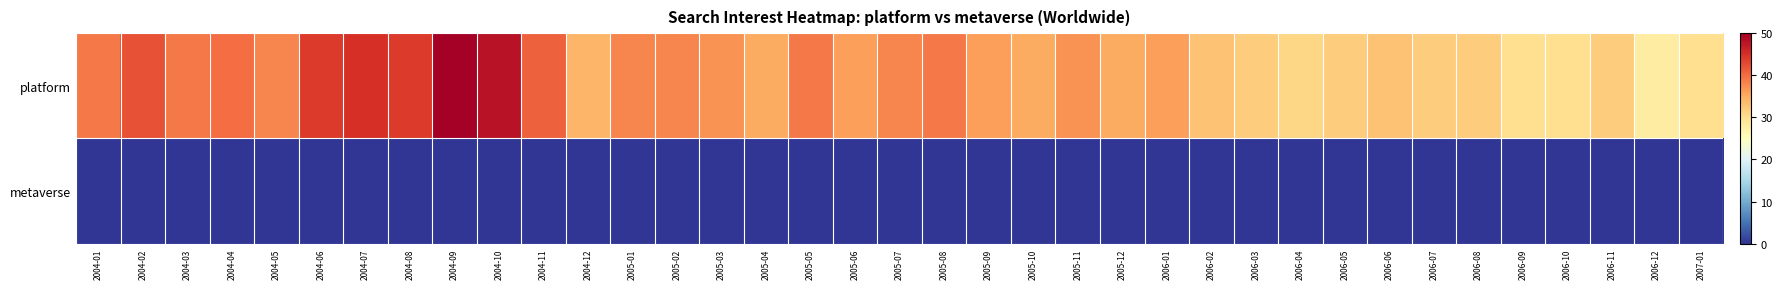

Which series changed the most between 2004-10 and 2006-02?

platform